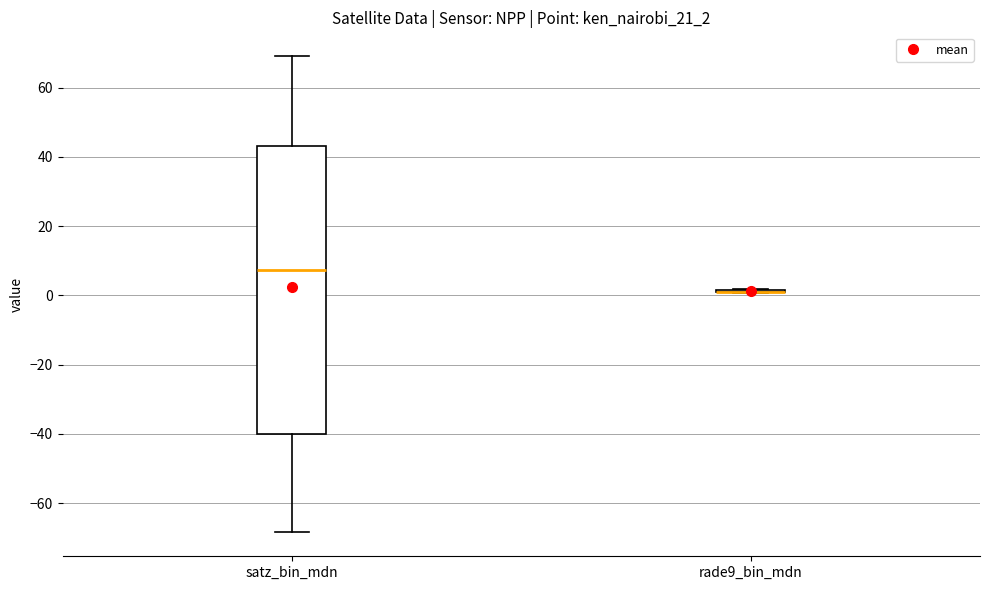

Reading left to right, transcribe this box plot: for each box, give where its median line is, the range the box spans, and where its two whiskers end, as read against the y-axis. The values are not printed on the chart, so give them approximately, as read against the axis.

satz_bin_mdn: median 8, box -40 to 44, whiskers -68 to 70
rade9_bin_mdn: box collapsed to a line at 2, whiskers 0 to 2